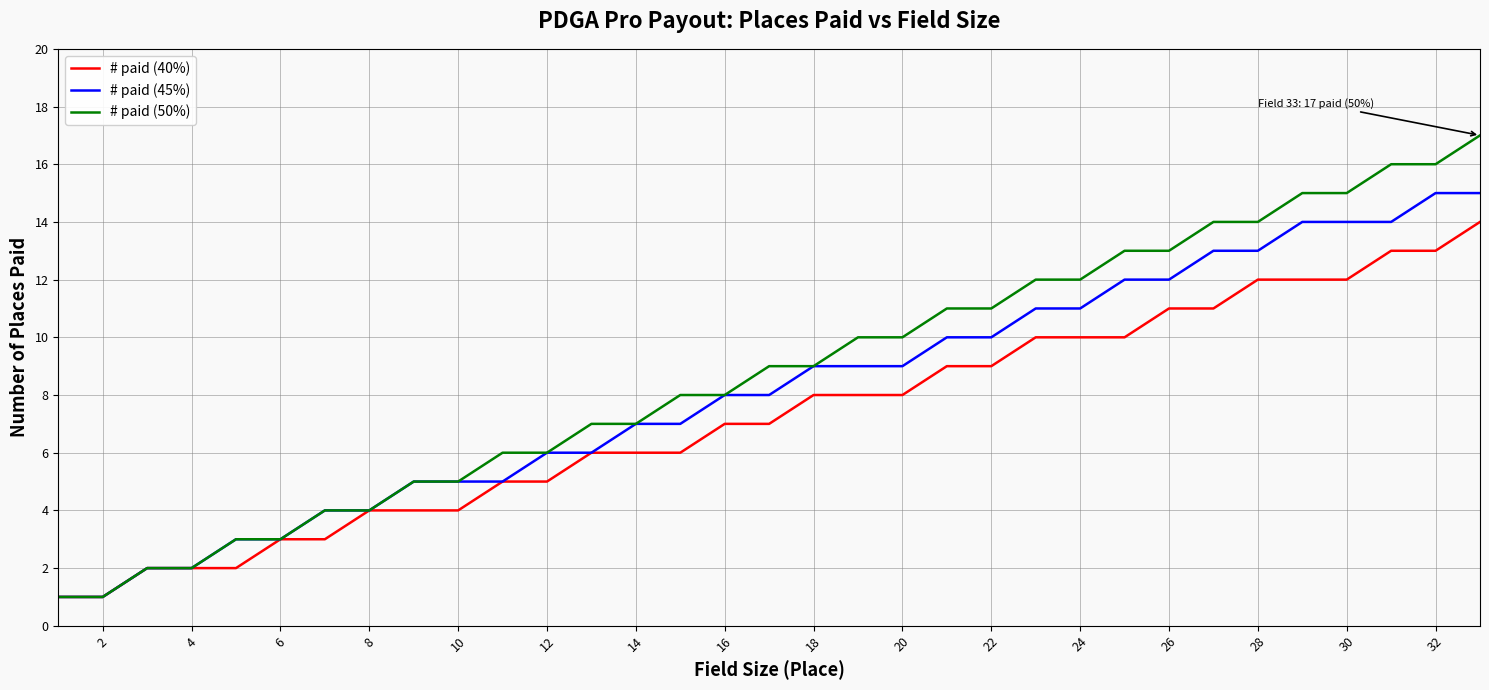

Is this an area chart (filled region under the line)?

No